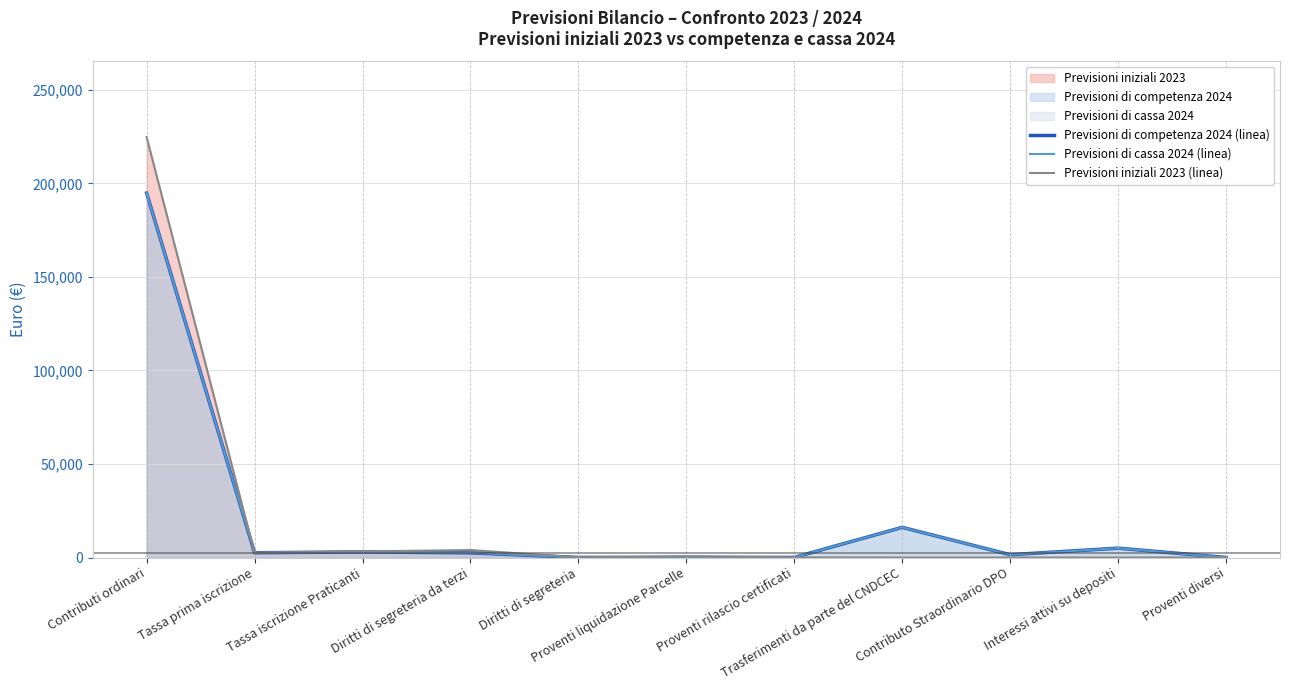

Which series has the largest total across all categories?

Previsioni iniziali 2023 (linea)